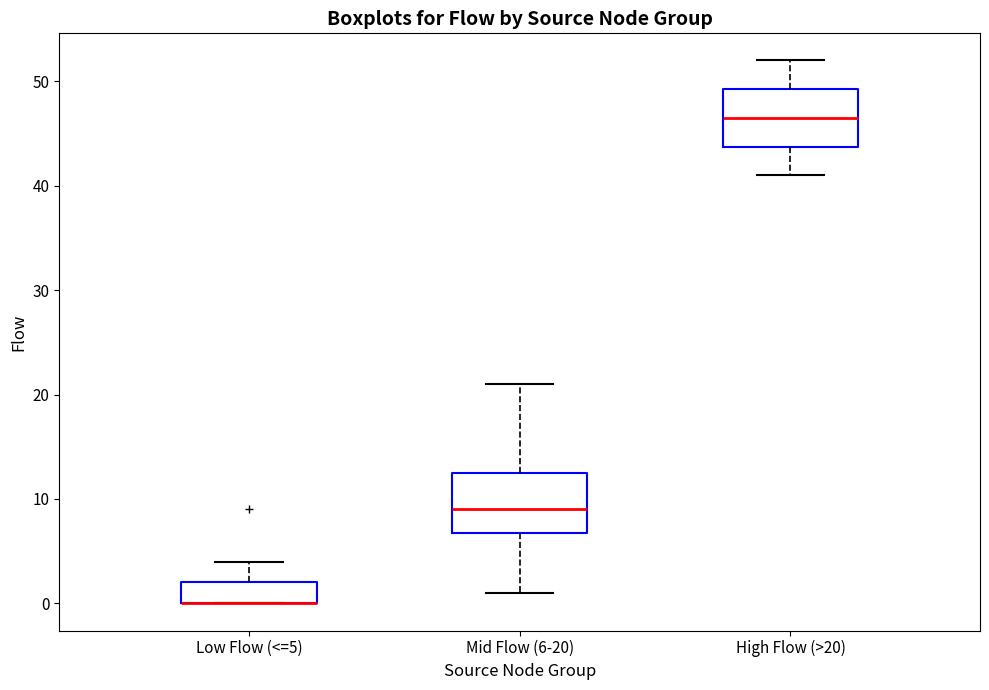

Where does the upper whisker of the box for Mid Flow (6-20) end on the y-axis? The values are not printed on the chart, so give them approximately, as read against the axis.

21